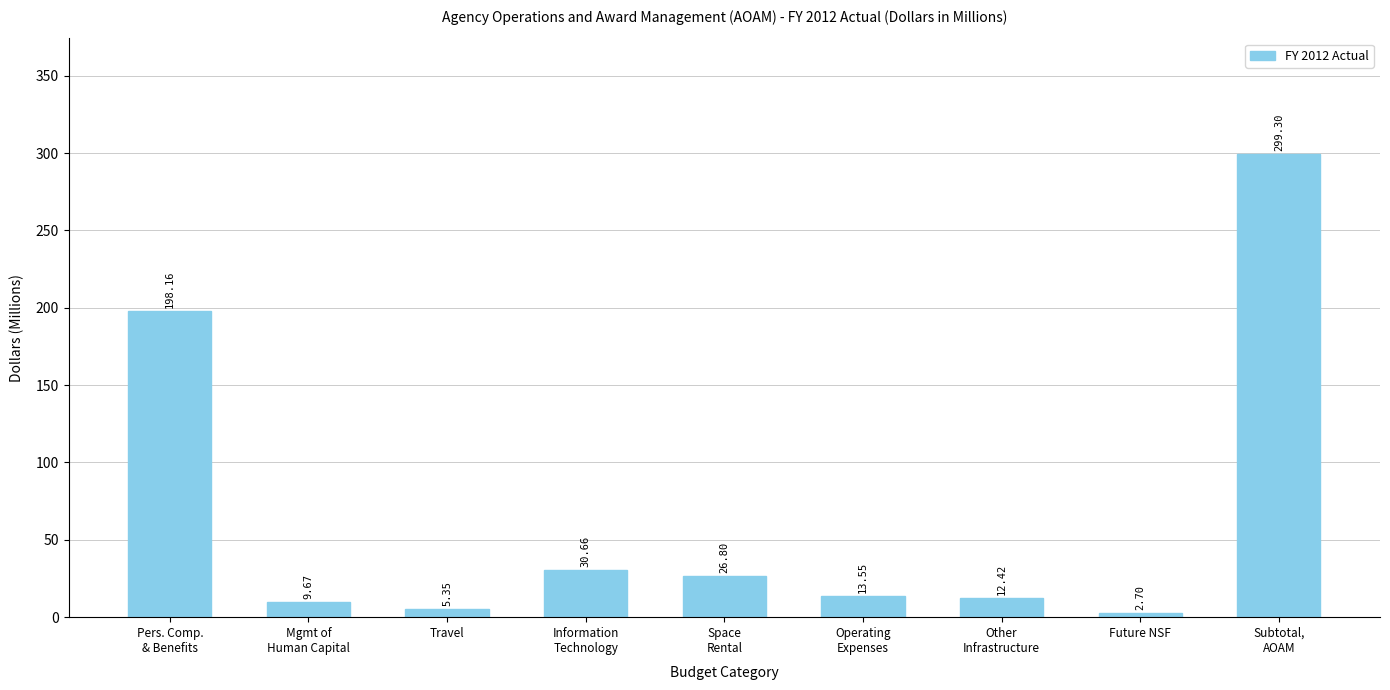

Approximately how many times larger is the value at Pers. Comp.
& Benefits compared to Information
Technology?

6.5